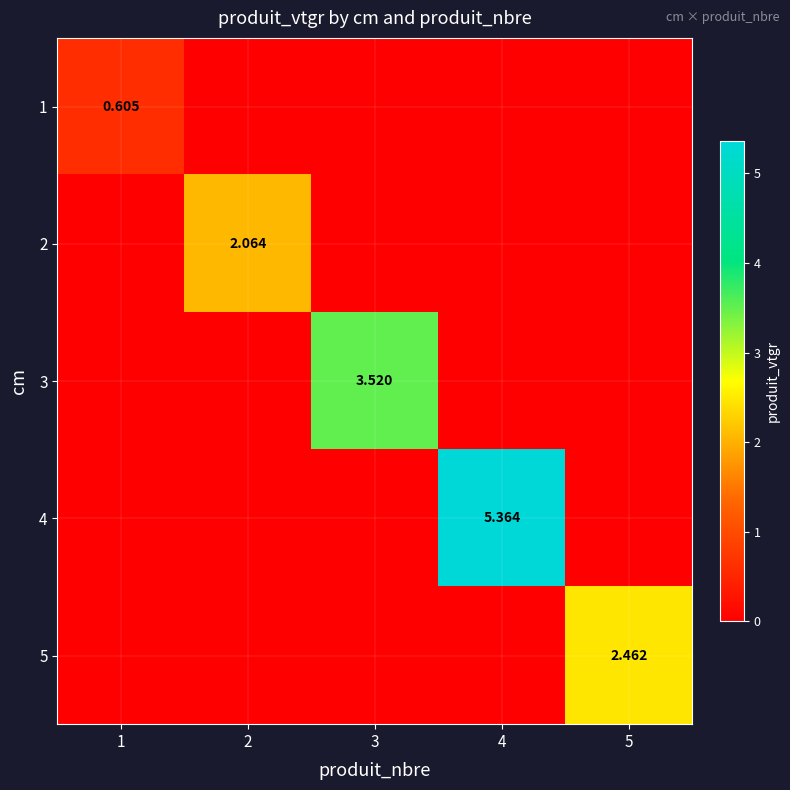

The 2 series shows 0.8 at 4. True or false?

False